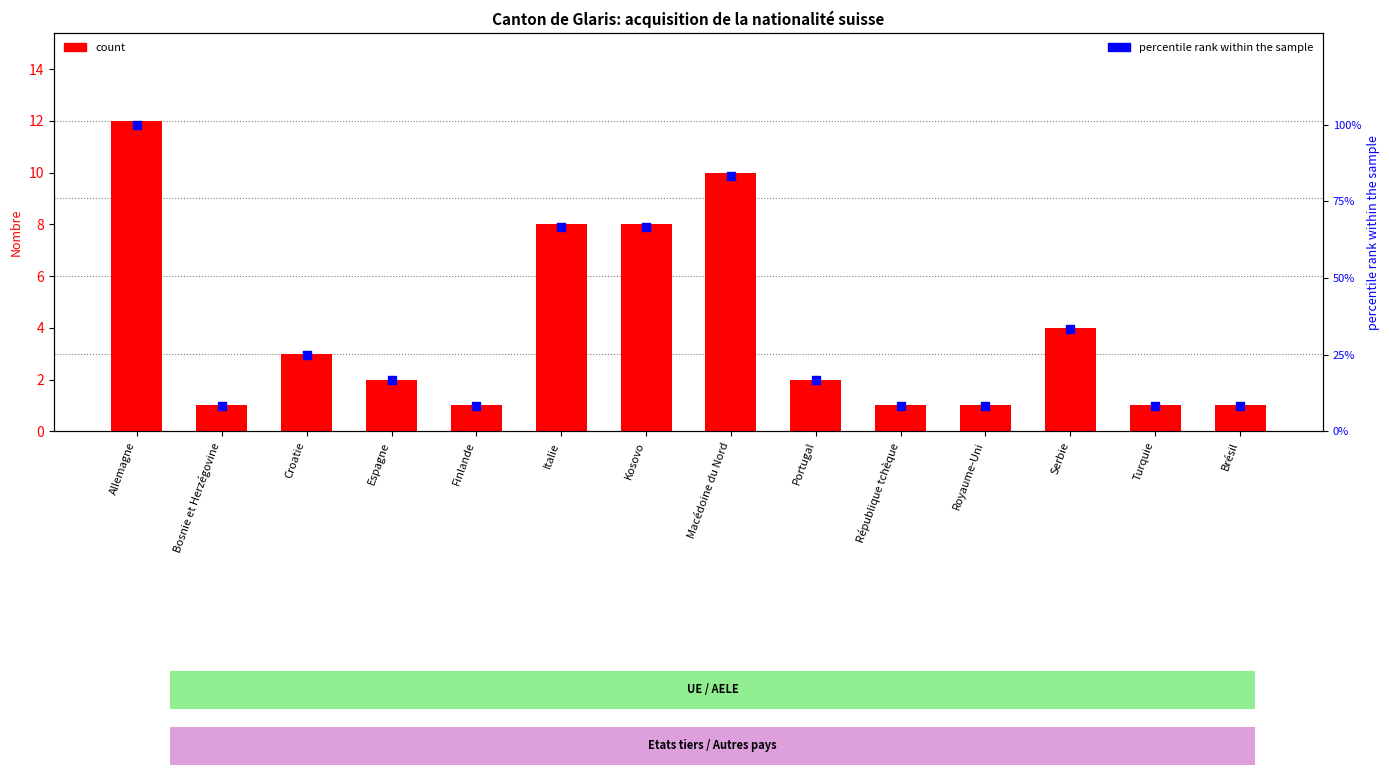

Which series contains the highest Y value?

percentile rank within the sample